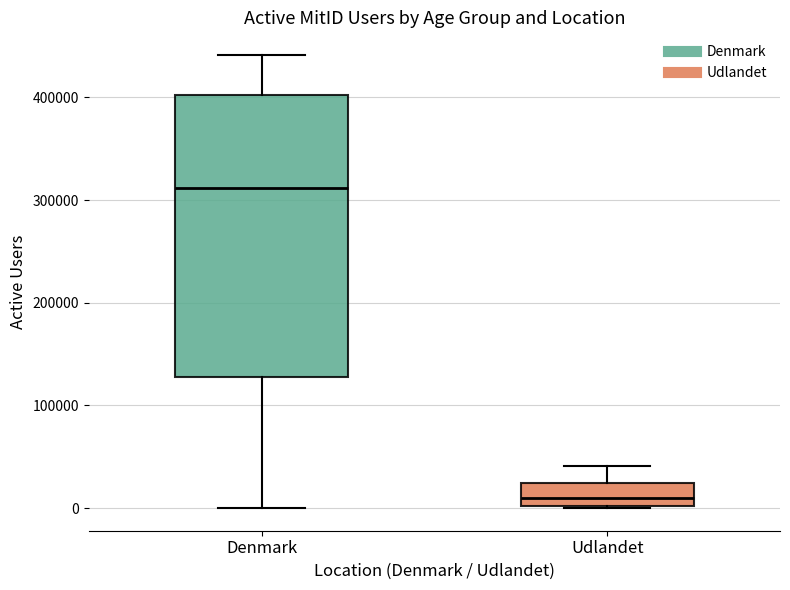

Reading left to right, transcribe this box plot: for each box, give where its median line is, the range the box spans, and where its two whiskers end, as read against the y-axis. The values are not printed on the chart, so give them approximately, as read against the axis.

Denmark: median 310000, box 130000 to 400000, whiskers 0 to 440000
Udlandet: median 10000, box 0 to 20000, whiskers 0 to 40000